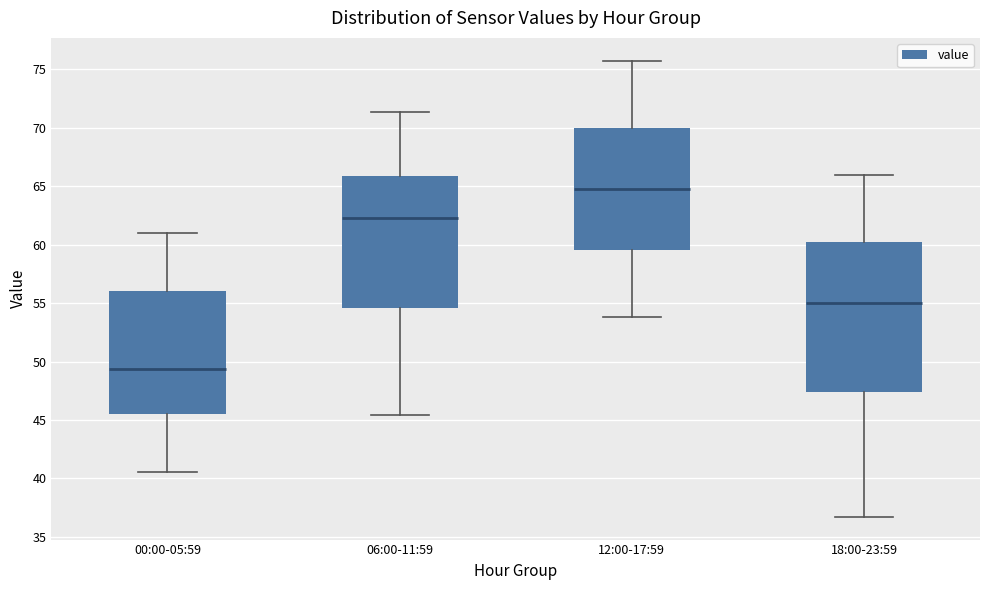

Where is the lower edge of the box for 06:00-11:59 on the y-axis? The values are not printed on the chart, so give them approximately, as read against the axis.

54.5